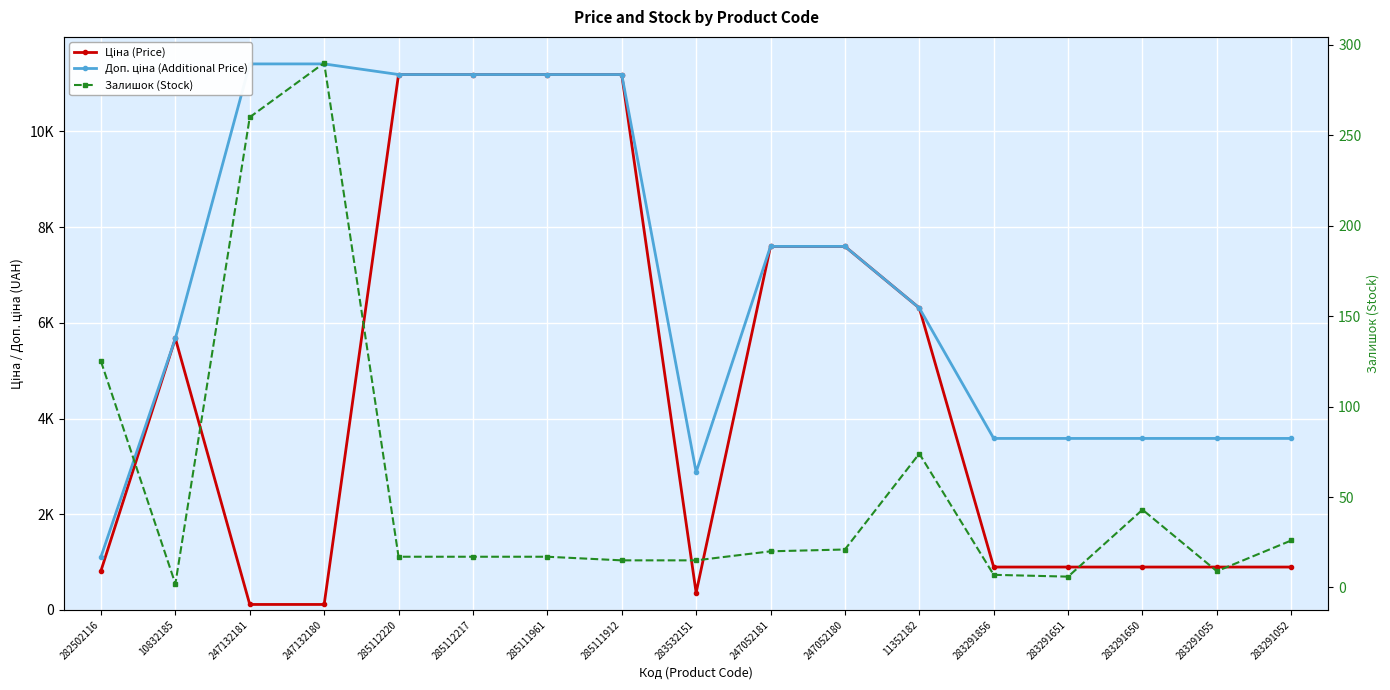

Reading left to right, extract all data points from this chart.

Ціна (Price): 818.5	5673.8	114.1	114.1	11188.2	11188.2	11188.2	11188.2	359.9	7596.5	7596.5	6308.8	895.9	895.9	895.9	895.9	895.9
Доп. ціна (Additional Price): 1109.2	5673.8	11410.0	11410.0	11188.2	11188.2	11188.2	11188.2	2878.8	7596.5	7596.5	6308.8	3583.6	3583.6	3583.6	3583.6	3583.6
Залишок (Stock): 125.0	2.0	260.0	290.0	17.0	17.0	17.0	15.0	15.0	20.0	21.0	74.0	7.0	6.0	43.0	9.0	26.0